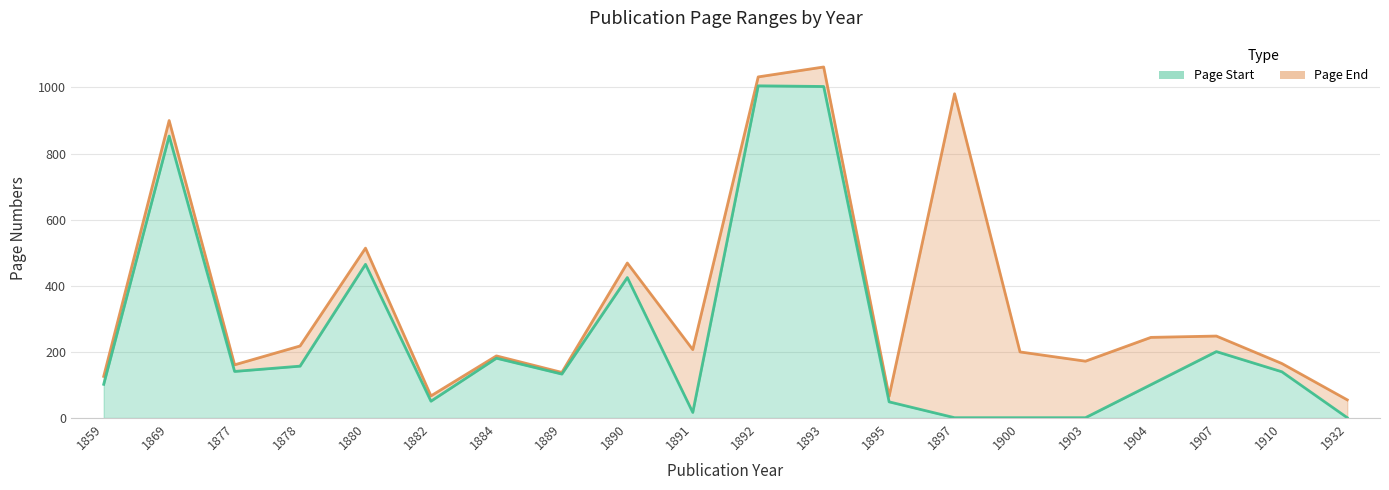

True or false: Page Start and Page End intersect in this chart.

False